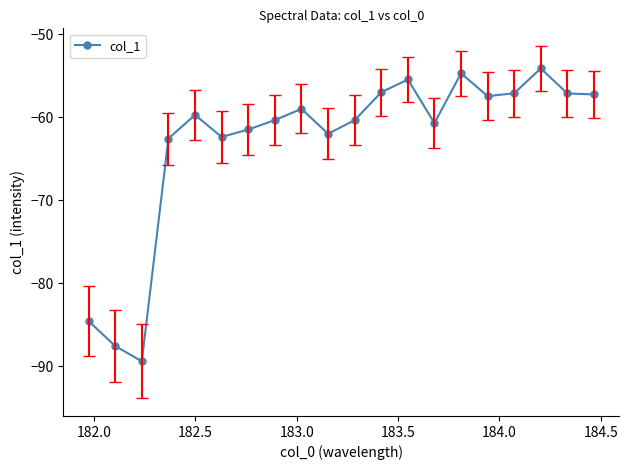

What is the difference between the maximum and minimum values?

35.3